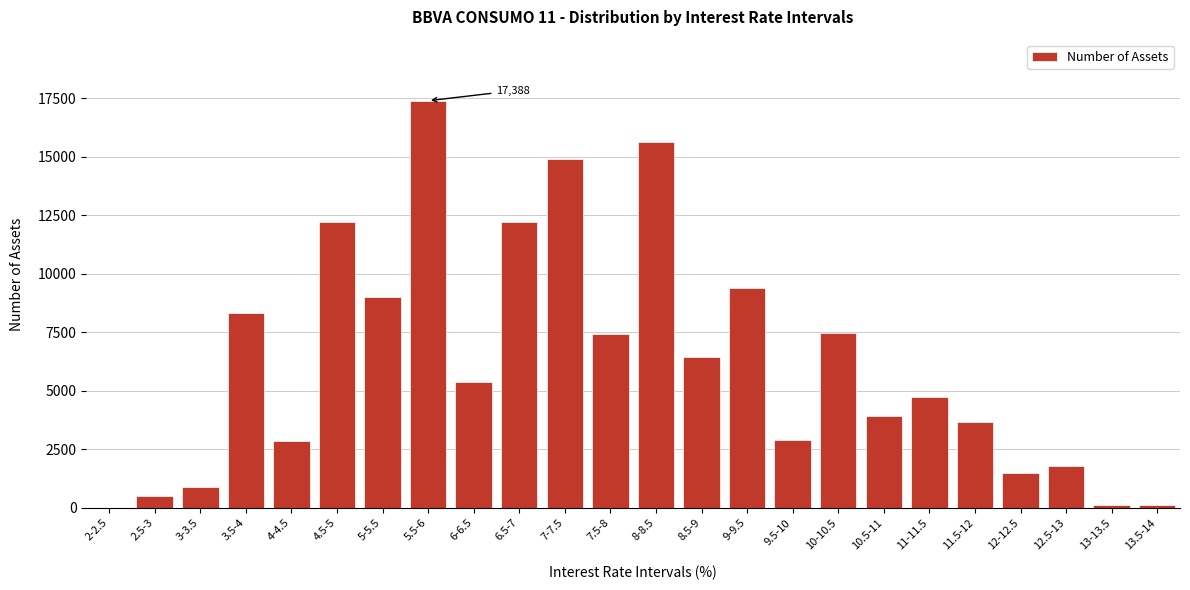

Which label corresponds to the largest value in the chart?

5.5-6